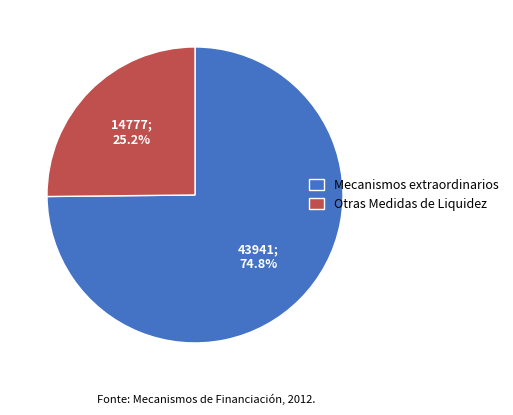

Rank the categories by value from highest to lowest.

Mecanismos extraordinarios, Otras Medidas de Liquidez